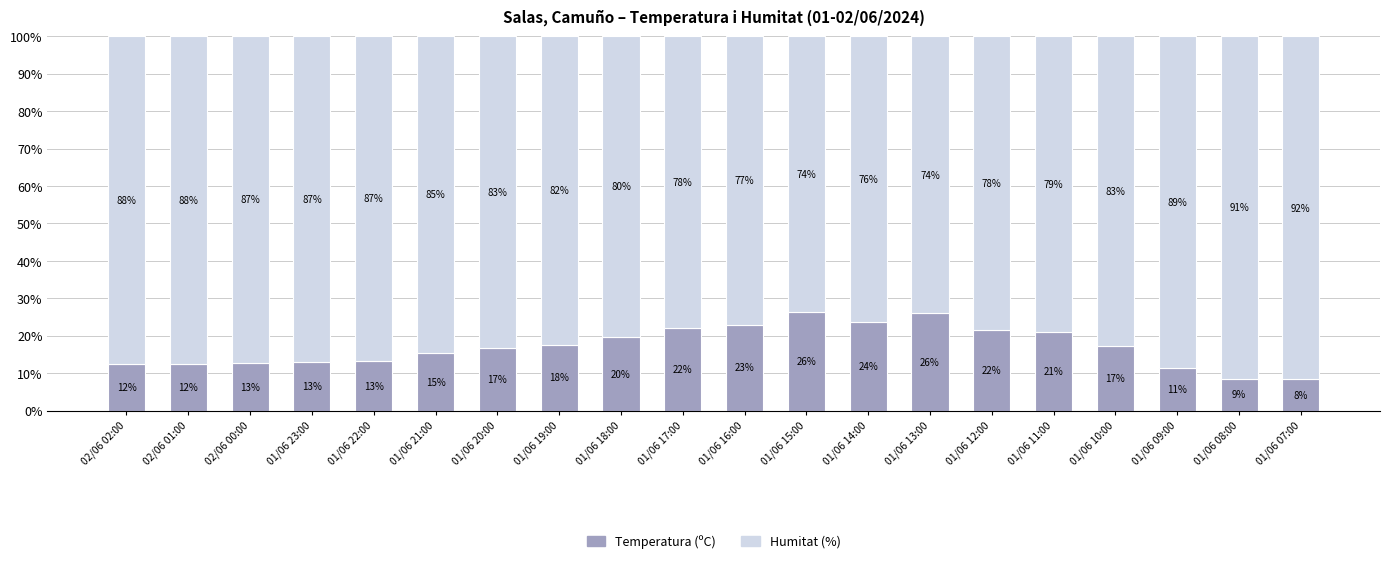

What is the total value across all series at 02/06 02:00?

100.0